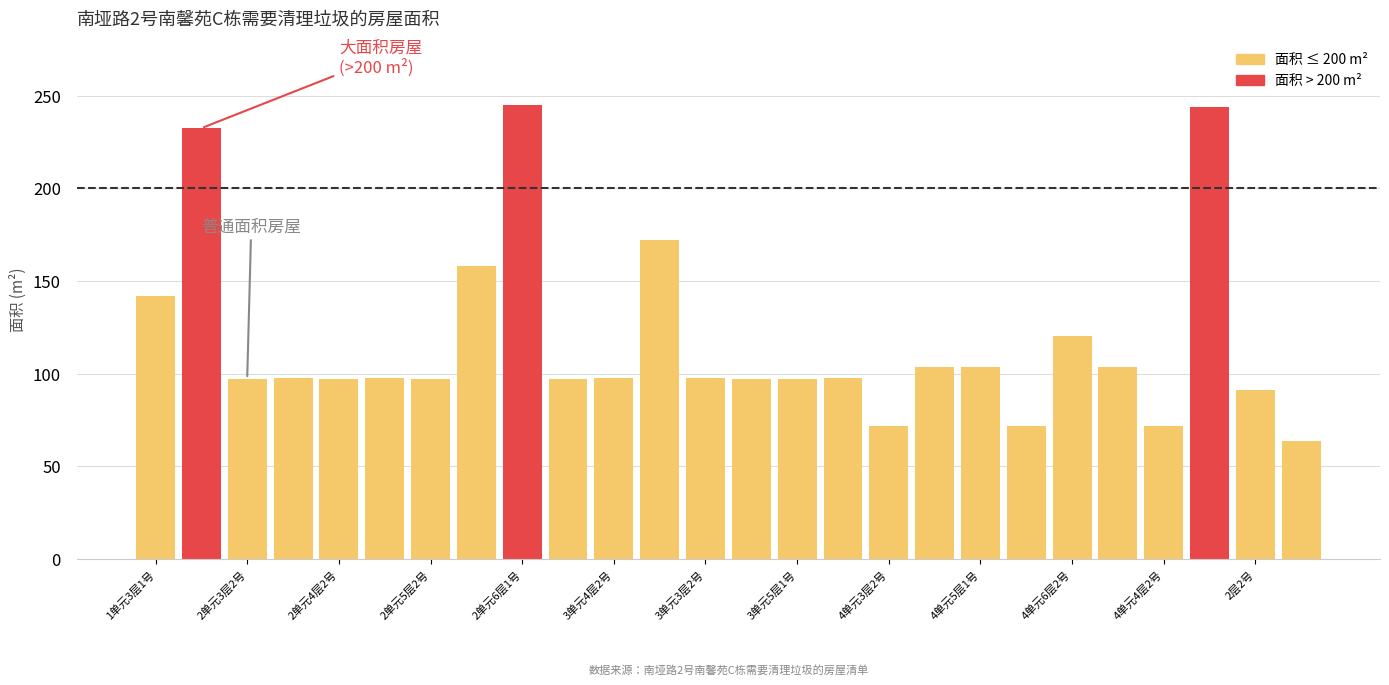

What is the minimum value shown in the chart?

63.8